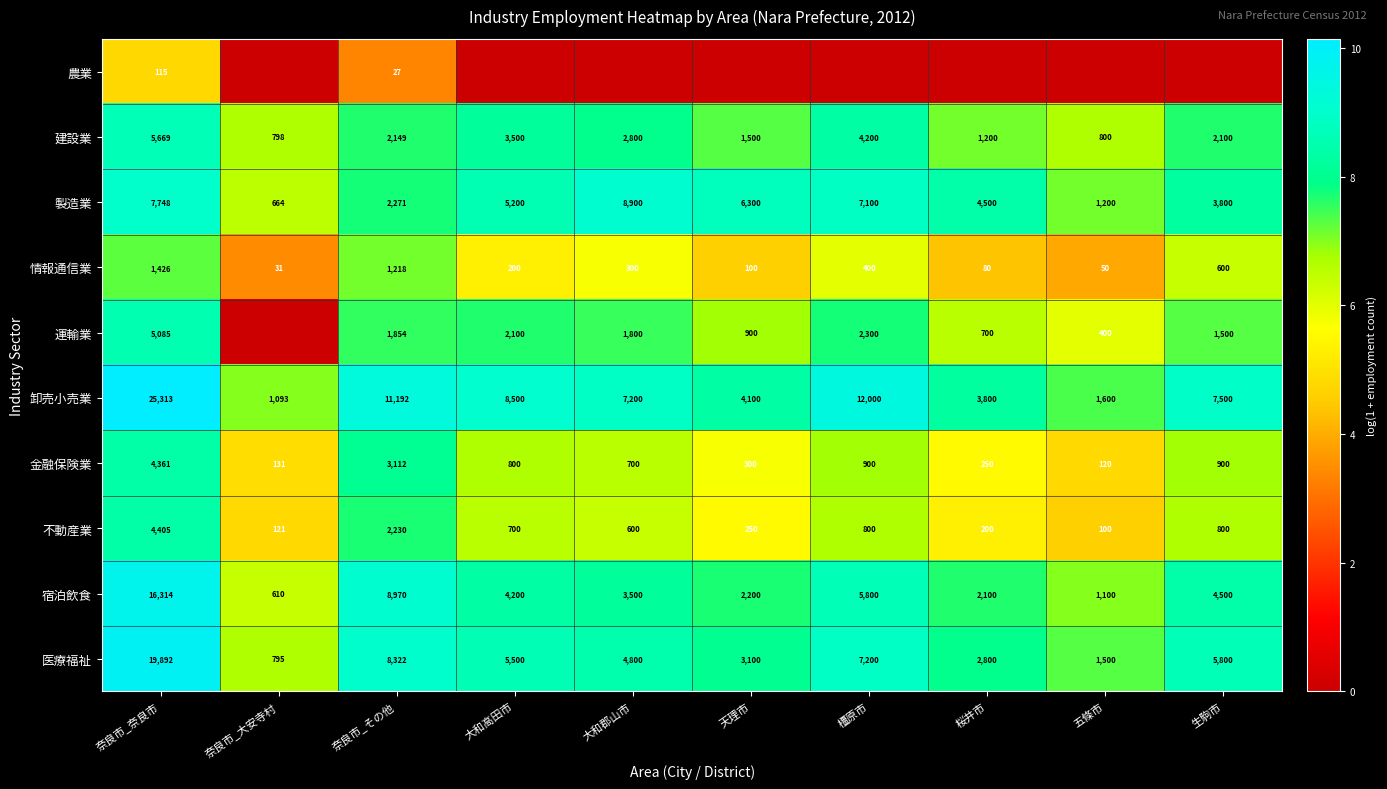

How many data points in 宿泊飲食 are less than 4200?

5